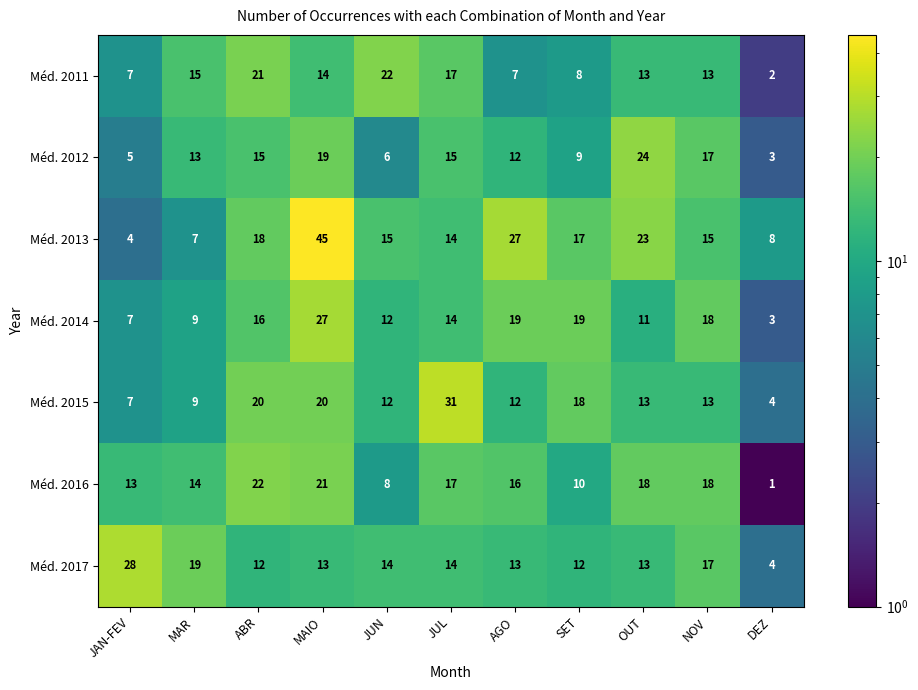

Where is Méd. 2017 nearest to the value 16?

NOV